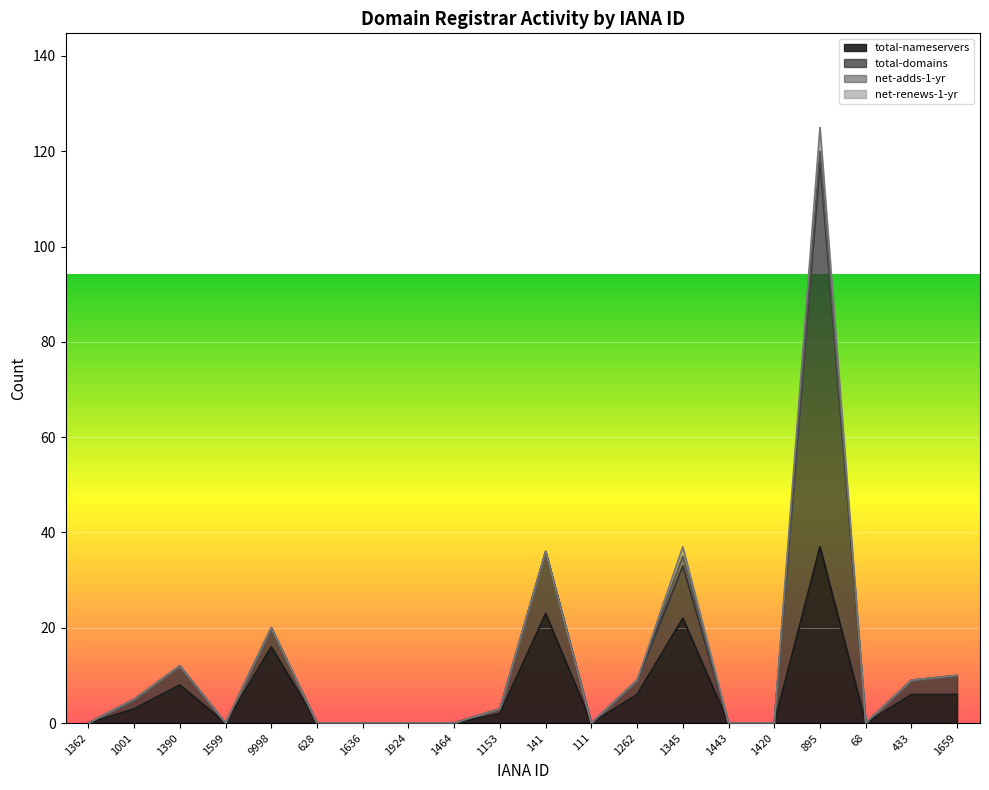

True or false: net-adds-1-yr has a value of -1 at 433.

False